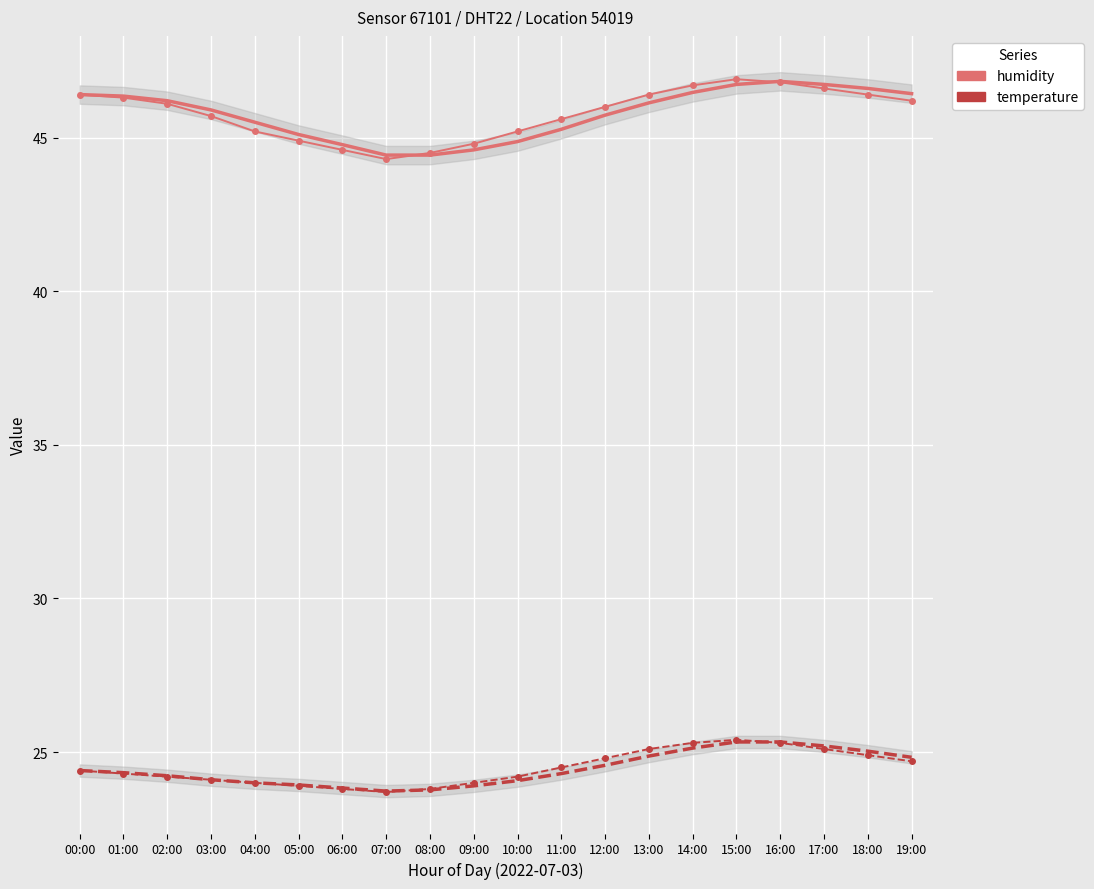

Reading left to right, transcribe all the data shown in this chart.

humidity: 00:00=46.4	01:00=46.3	02:00=46.1	03:00=45.7	04:00=45.2	05:00=44.9	06:00=44.6	07:00=44.3	08:00=44.5	09:00=44.8	10:00=45.2	11:00=45.6	12:00=46.0	13:00=46.4	14:00=46.7	15:00=46.9	16:00=46.8	17:00=46.6	18:00=46.4	19:00=46.2
temperature: 00:00=24.4	01:00=24.3	02:00=24.2	03:00=24.1	04:00=24.0	05:00=23.9	06:00=23.8	07:00=23.7	08:00=23.8	09:00=24.0	10:00=24.2	11:00=24.5	12:00=24.8	13:00=25.1	14:00=25.3	15:00=25.4	16:00=25.3	17:00=25.1	18:00=24.9	19:00=24.7